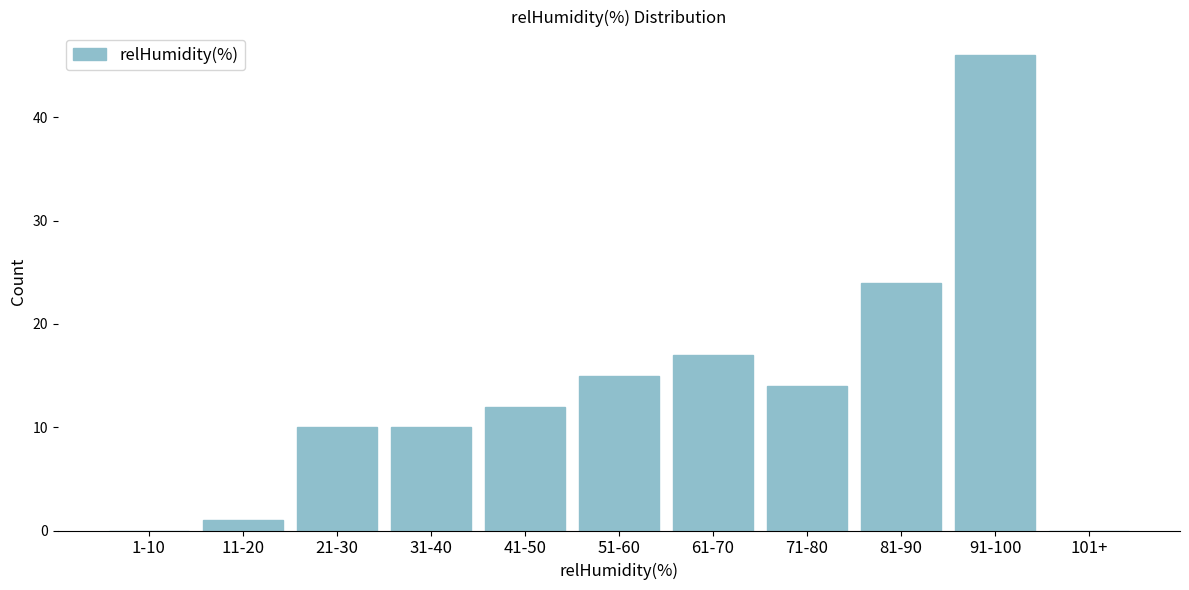

Reading right to left, extract all data points from this chart.

101+=0	91-100=46	81-90=24	71-80=14	61-70=17	51-60=15	41-50=12	31-40=10	21-30=10	11-20=1	1-10=0